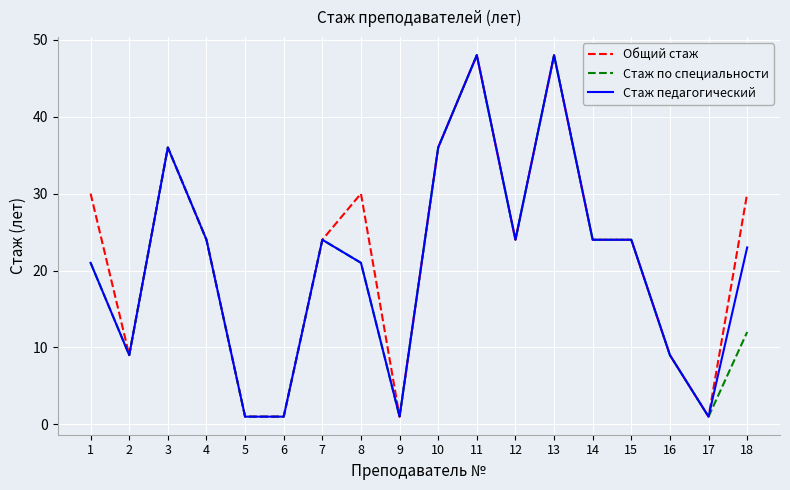

What is the minimum value for Стаж педагогический?

1